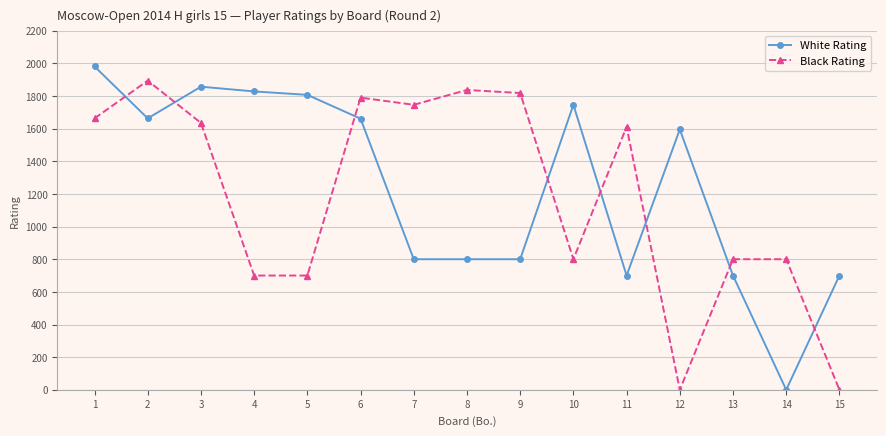

Is the value of White Rating at 9 greater than the value of Black Rating at 3?

No